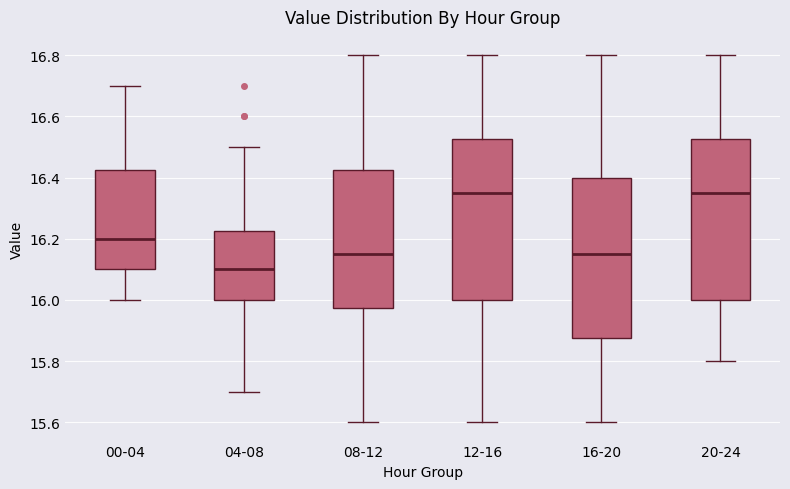

Where is the upper edge of the box for 20-24 on the y-axis? The values are not printed on the chart, so give them approximately, as read against the axis.

16.52